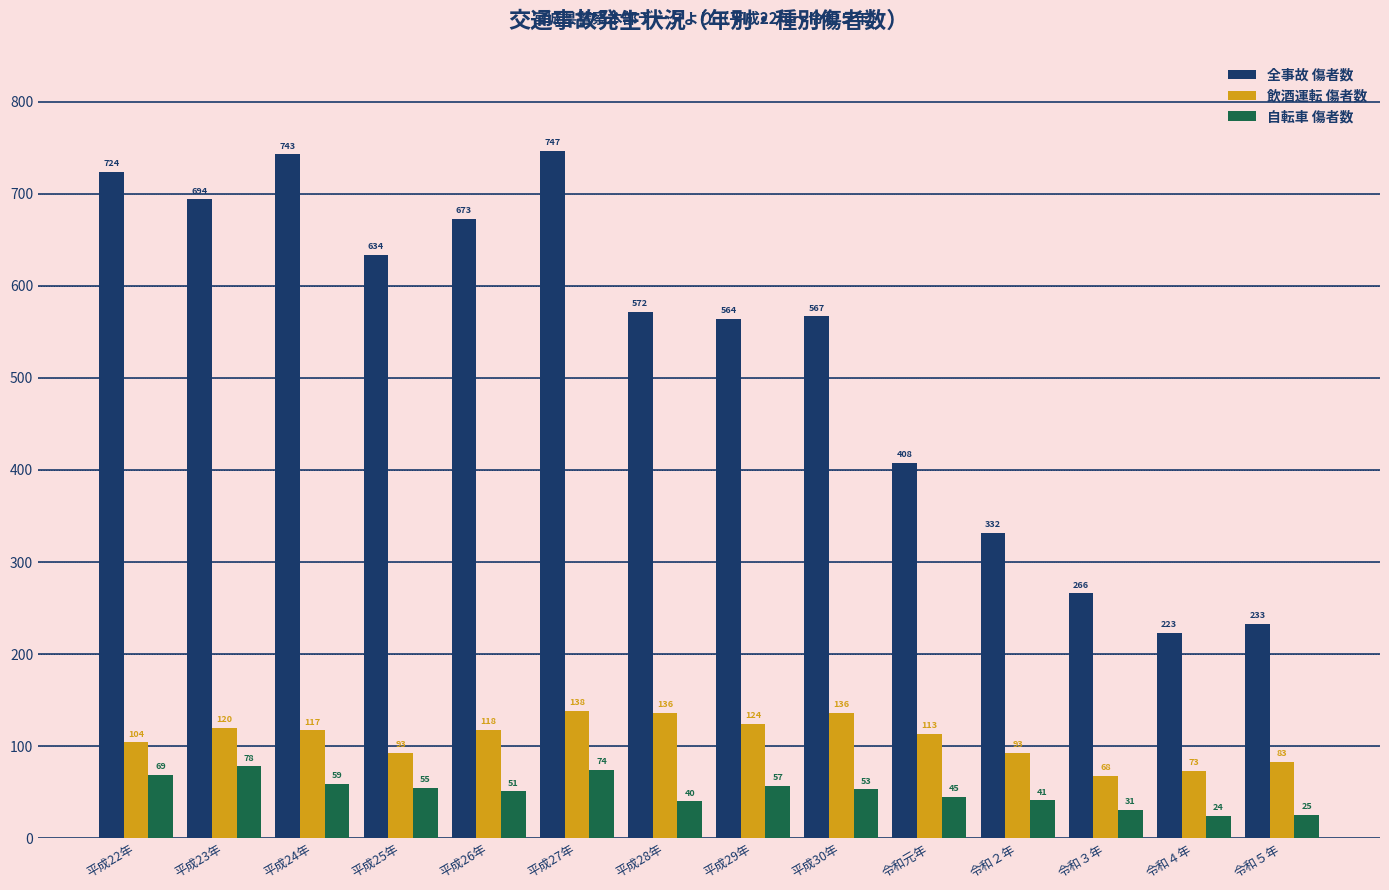

Reading right to left, extract all data points from this chart.

全事故 傷者数: 233	223	266	332	408	567	564	572	747	673	634	743	694	724
飲酒運転 傷者数: 83	73	68	93	113	136	124	136	138	118	93	117	120	104
自転車 傷者数: 25	24	31	41	45	53	57	40	74	51	55	59	78	69